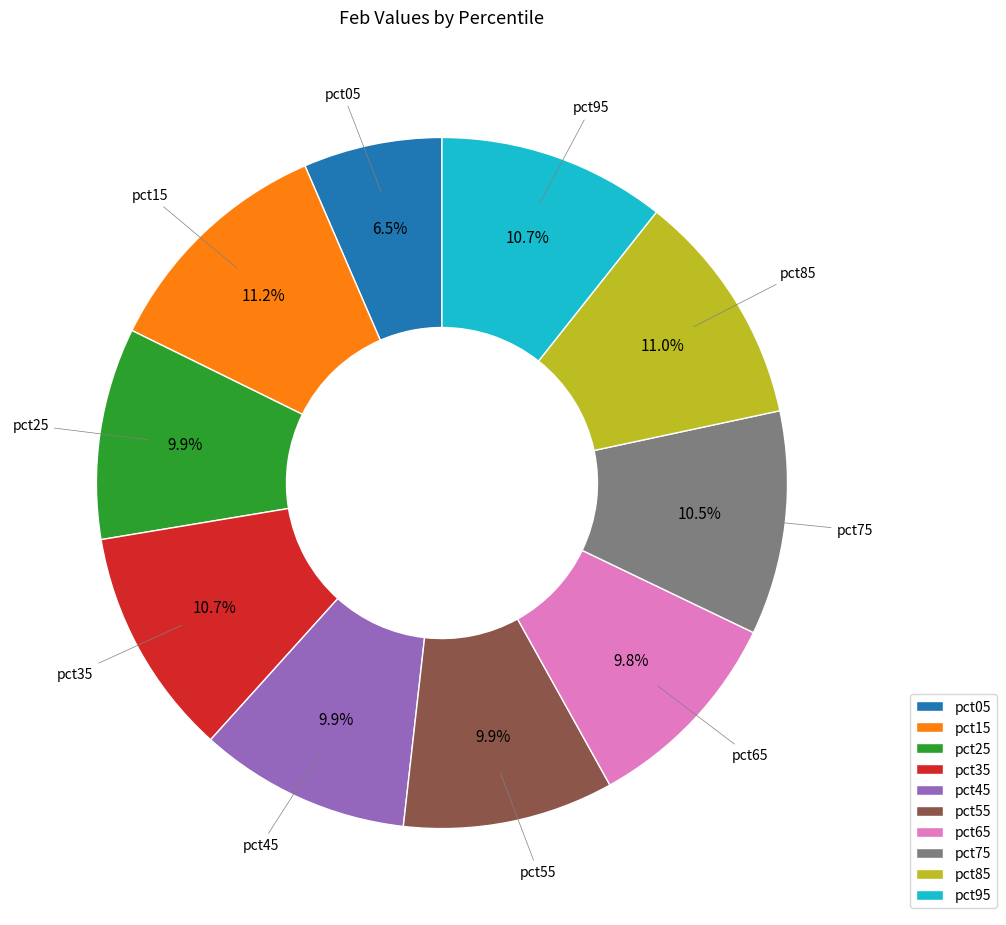

What percentage is the pct85 slice, to the nearest percent?

11%